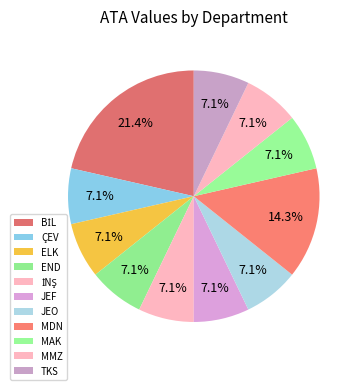

What percentage is the İNŞ slice, to the nearest percent?

7%